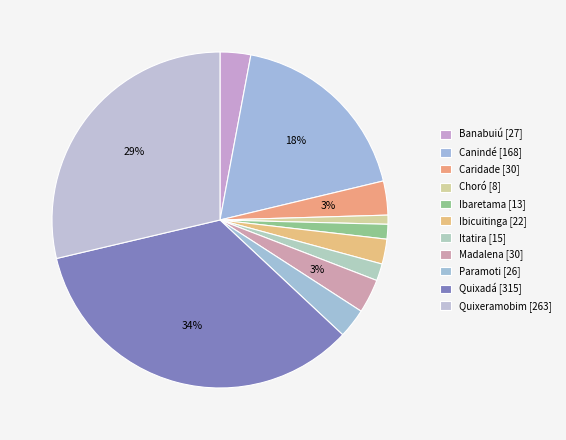

To the nearest percent, what portion does Ibicuitinga represent?

2%